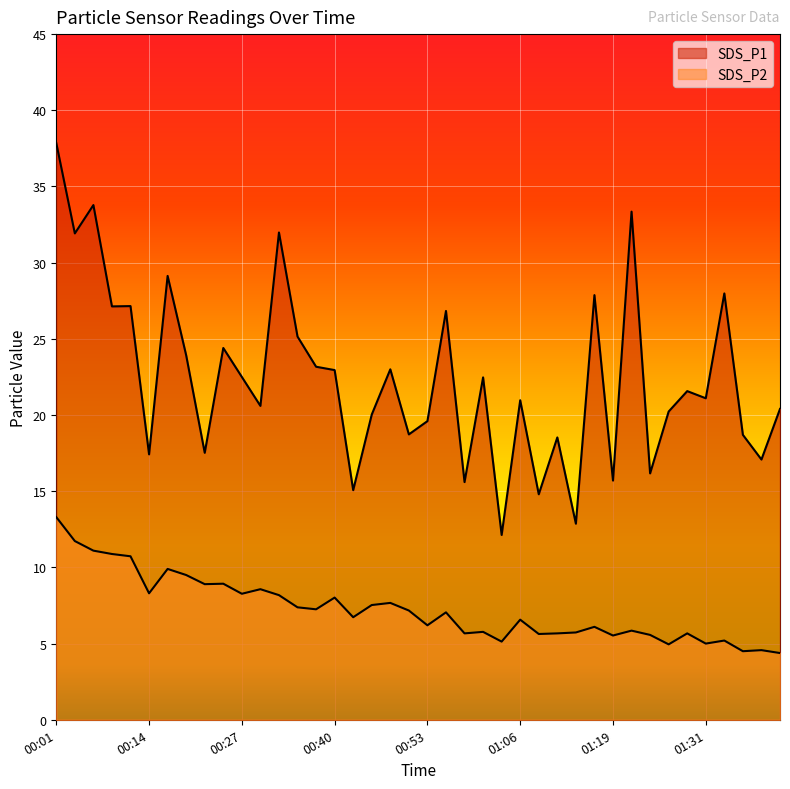

Where is the first local maximum for SDS_P2?

00:16